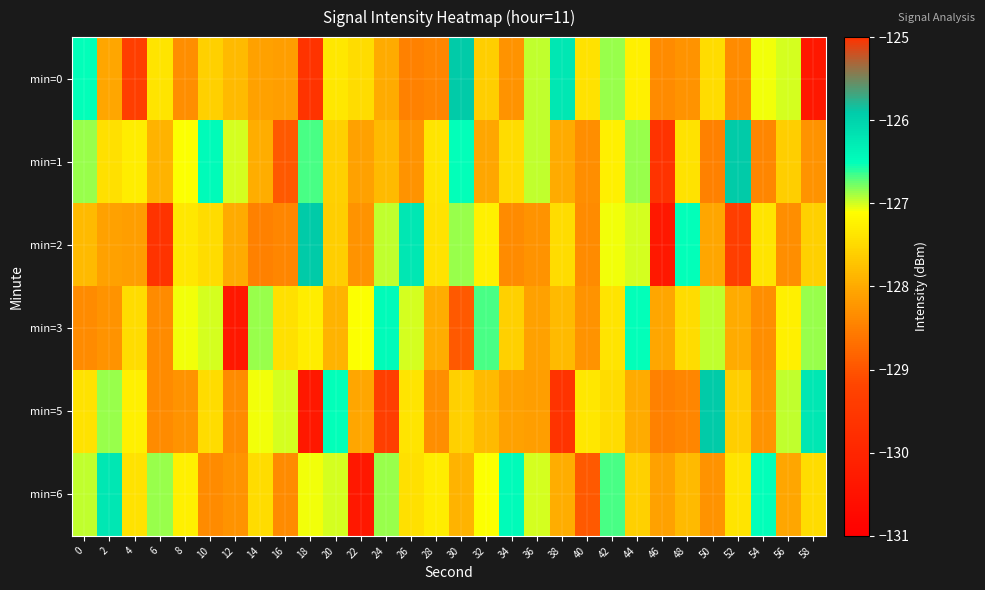

List the series in order of their peak value, highest first.

min=0, min=1, min=2, min=5, min=6, min=3